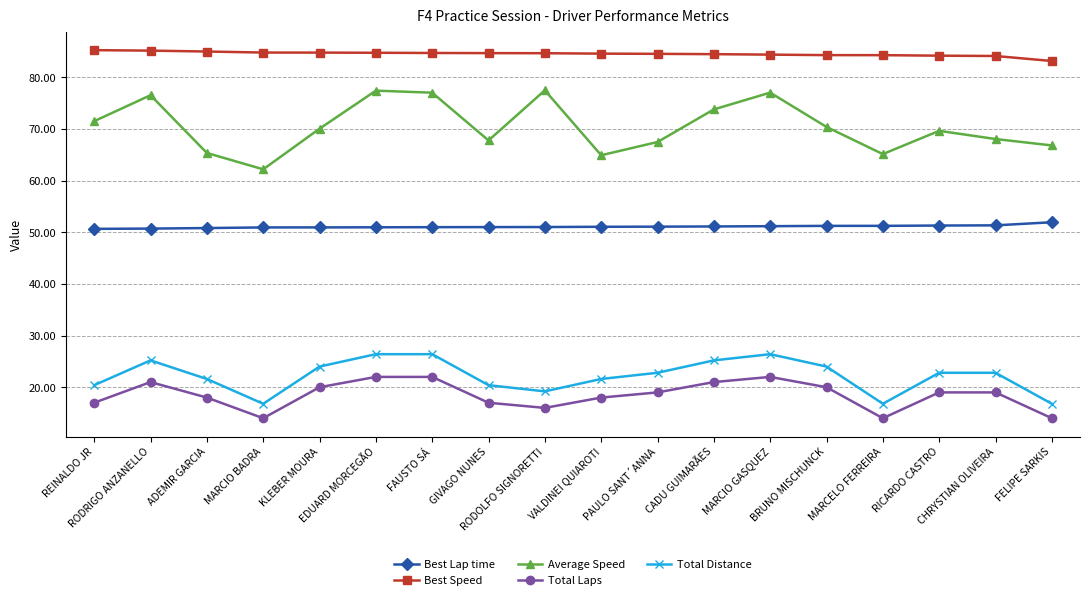

What is the label of the 17th point from the left?

CHRYSTIAN OLIVEIRA